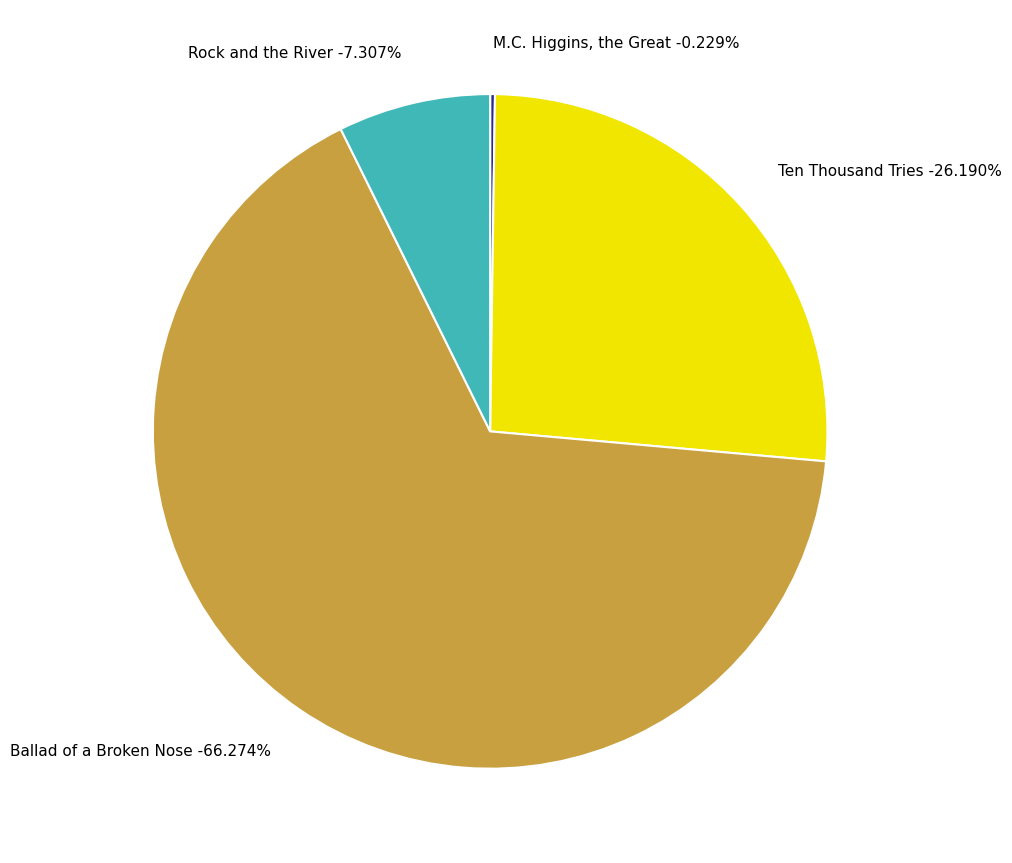

Rank the categories by value from highest to lowest.

Ballad of a Broken Nose, Ten Thousand Tries, Rock and the River, M.C. Higgins, the Great